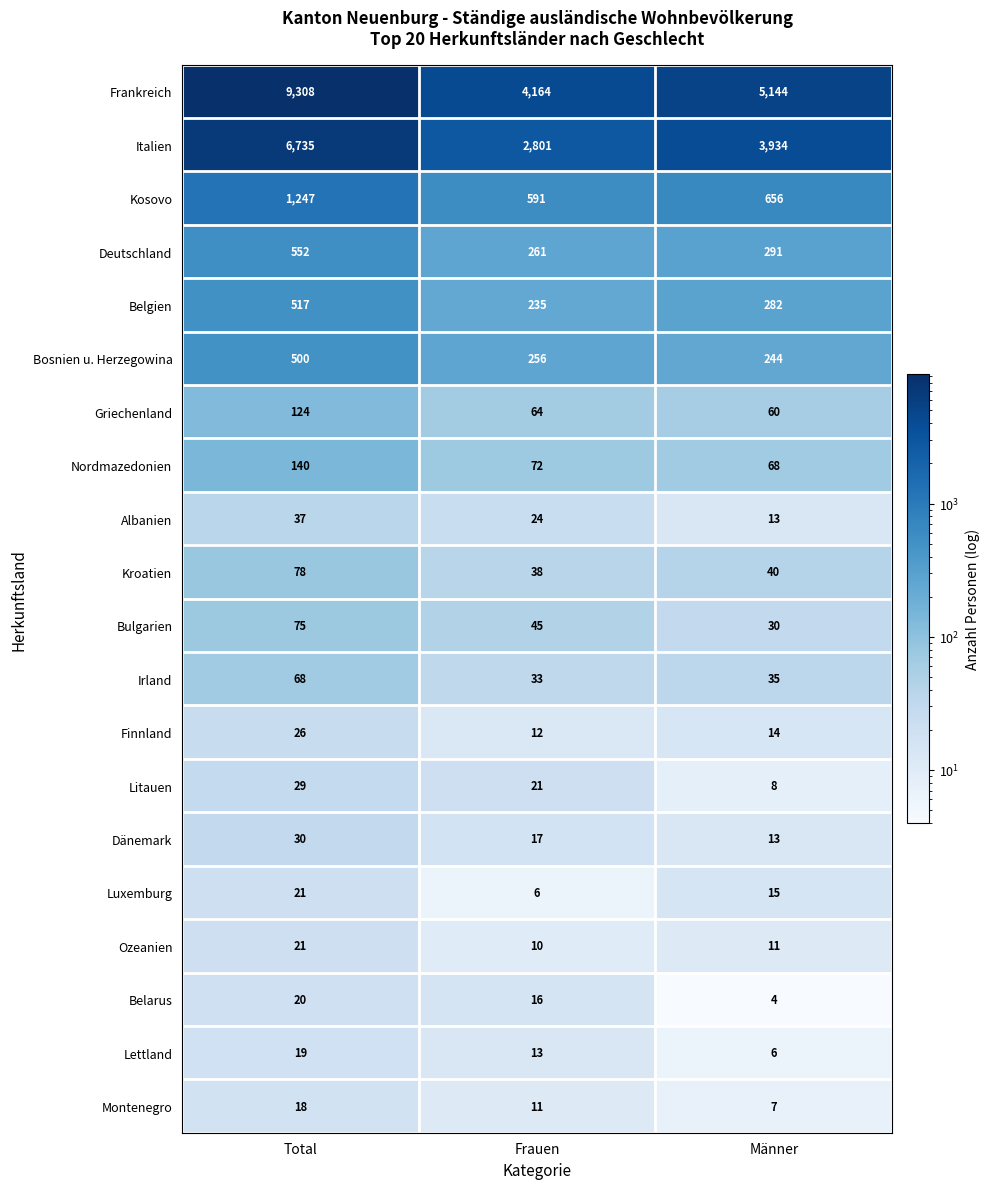

Rank the categories by Deutschland value from lowest to highest.

Frauen, Männer, Total